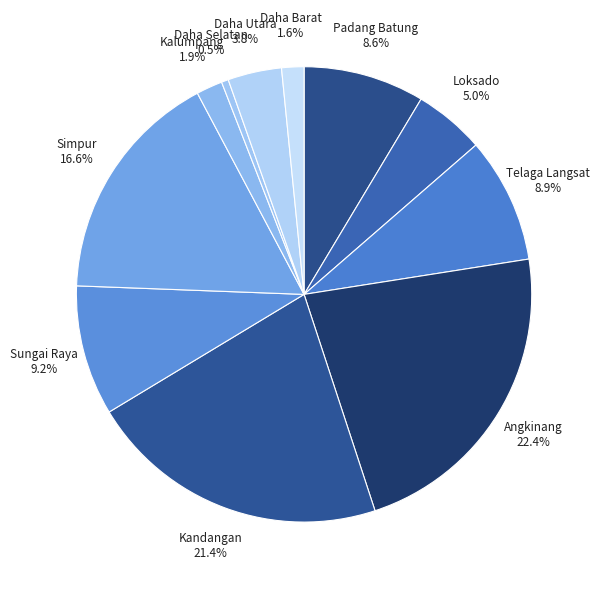

What percentage is the Telaga Langsat slice, to the nearest percent?

9%